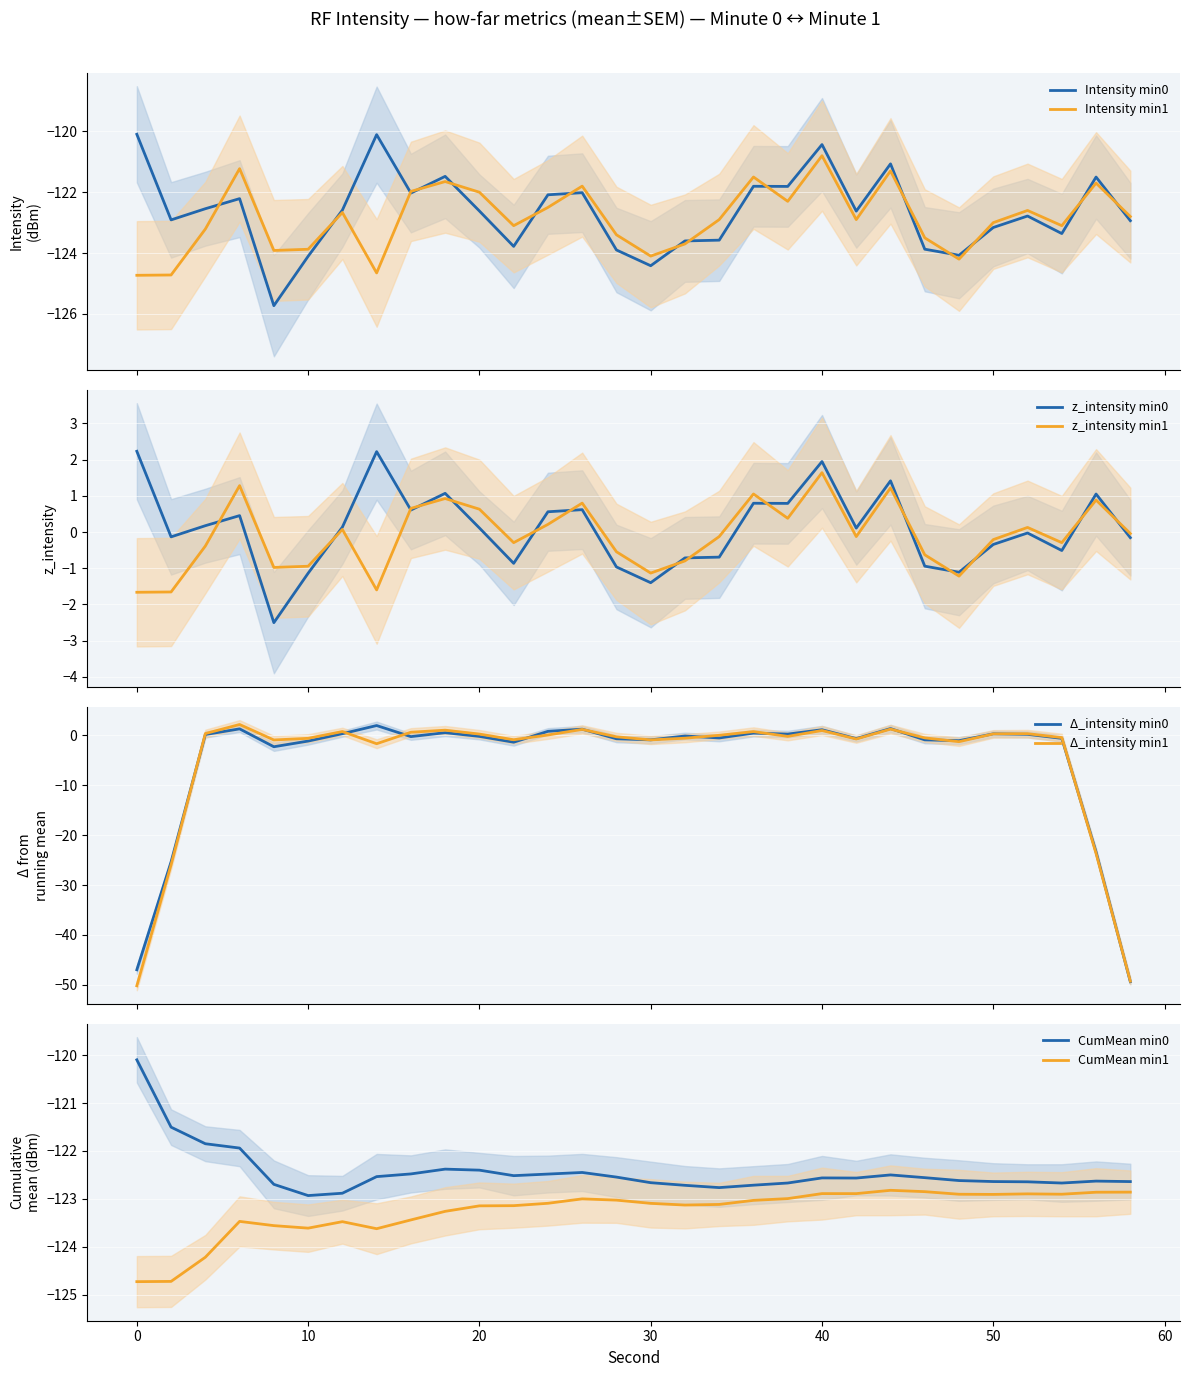

What is the maximum value for z_intensity min1?

1.6